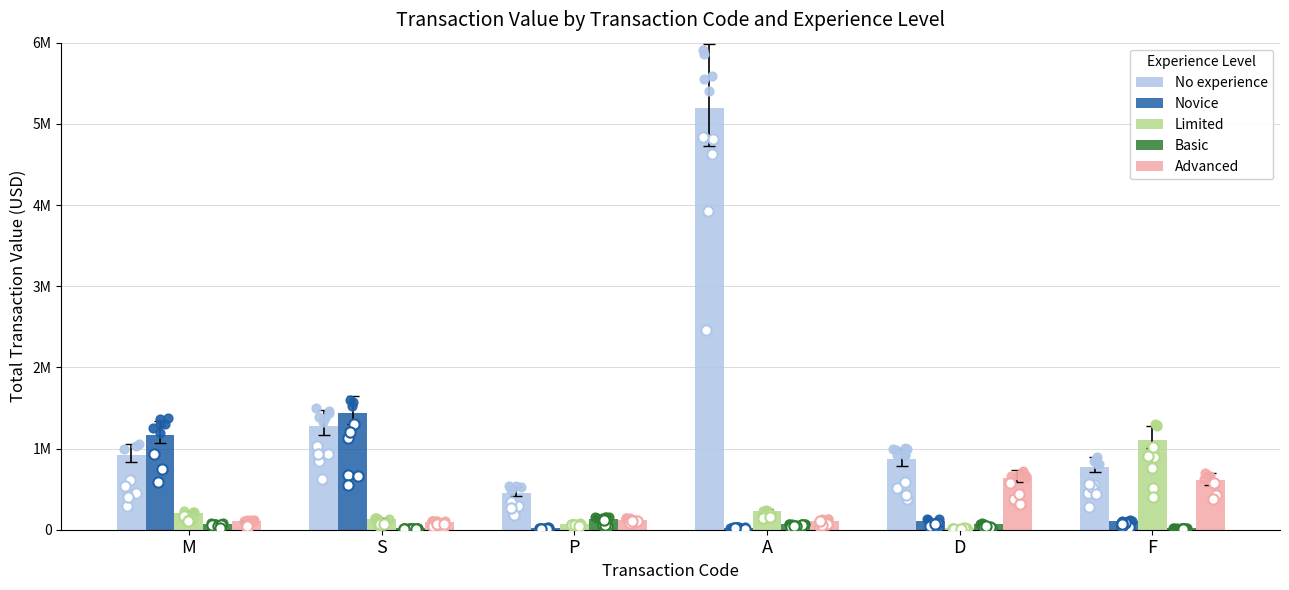

What is the total value across all series at M?

2458867